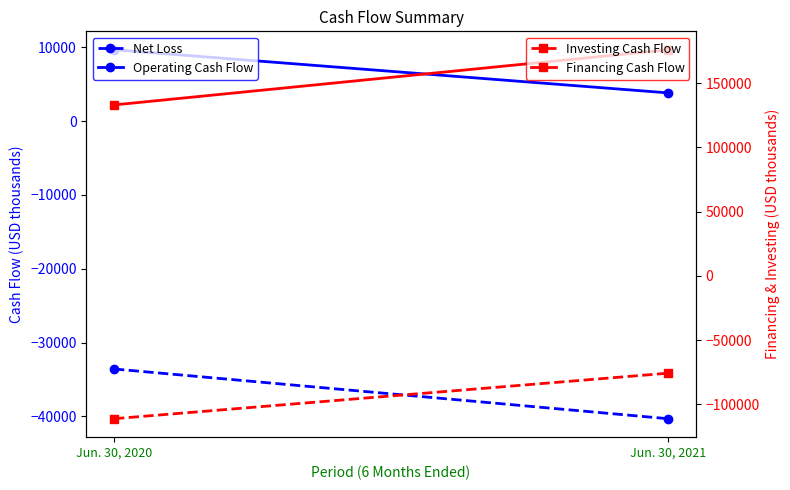

Which series has the largest total across all categories?

Financing Cash Flow